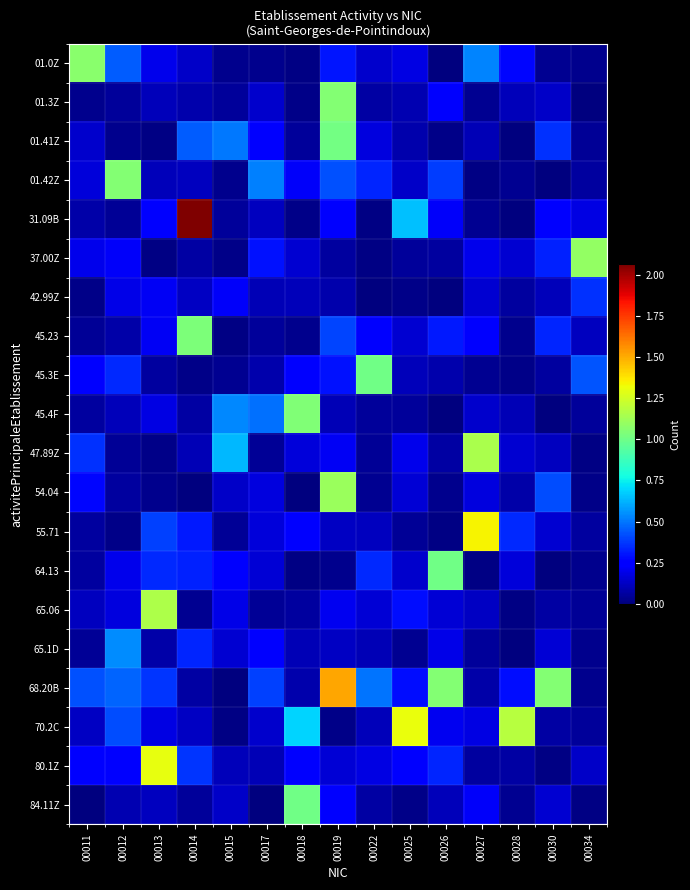

Which category has the highest value across all series?

00014